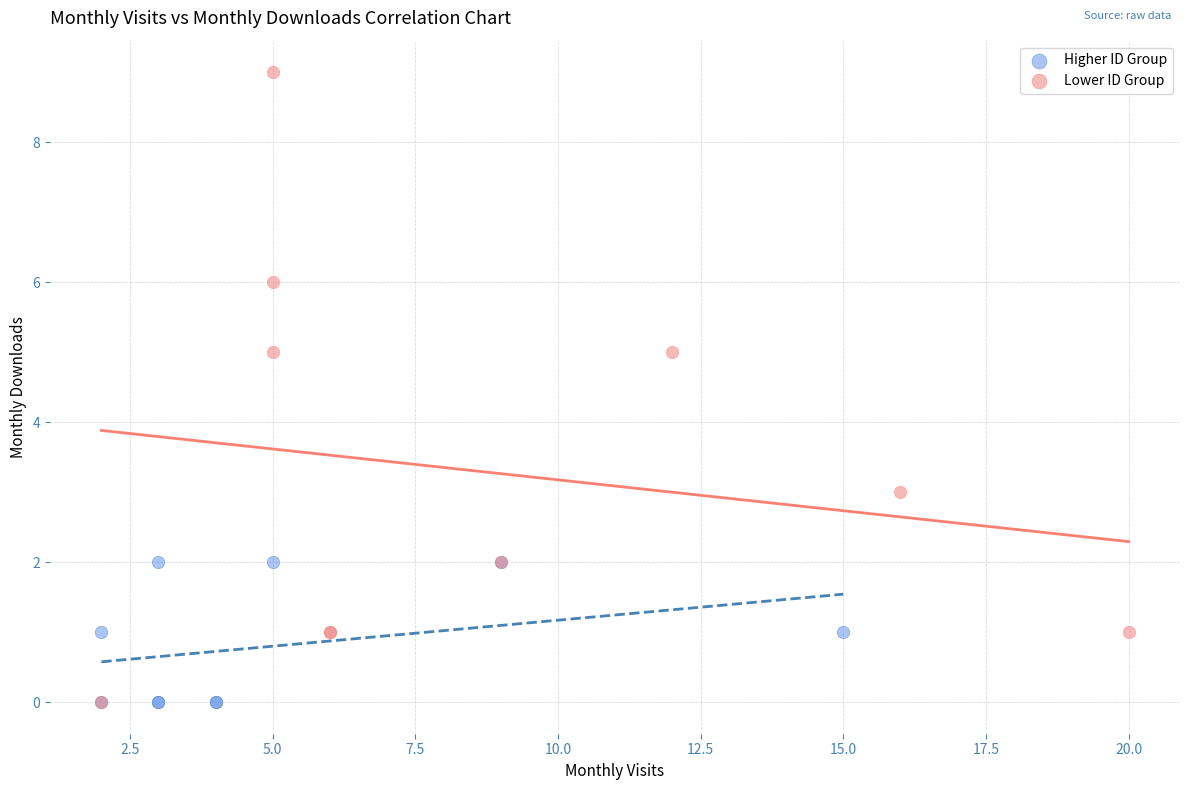

Which series has the widest spread of Y values?

Lower ID Group